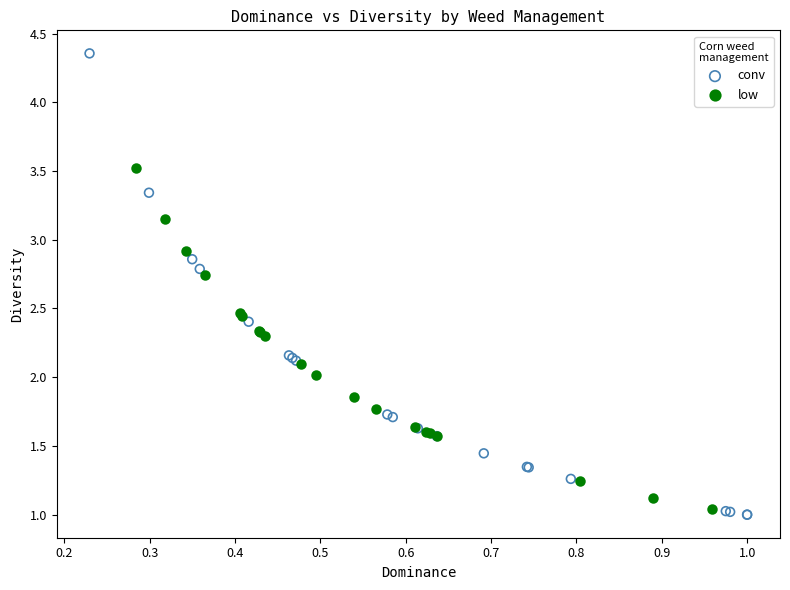

Which series has the widest spread of Y values?

conv